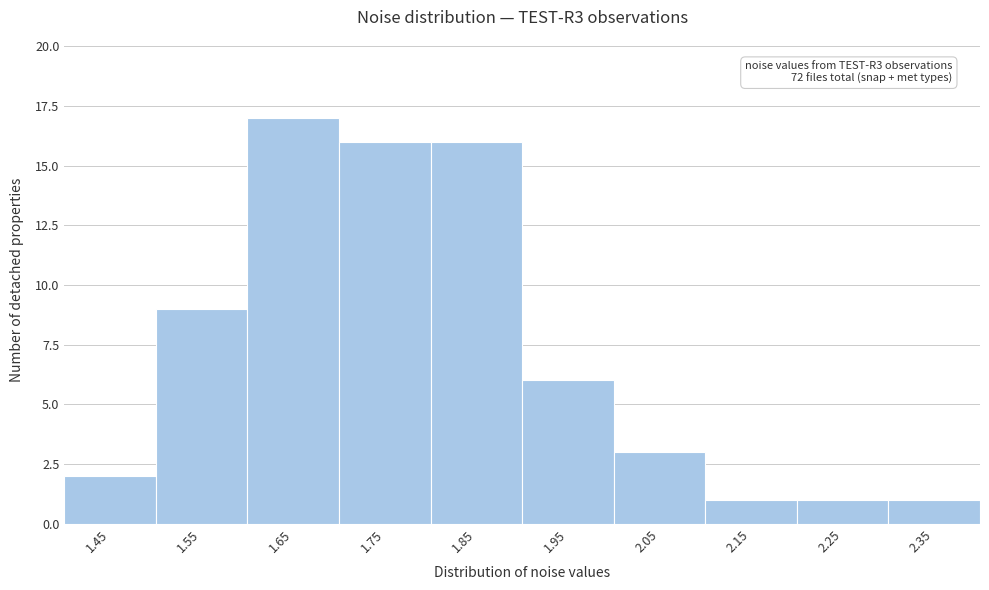

Reading left to right, list all the values displayed in this chart.

2	9	17	16	16	6	3	1	1	1